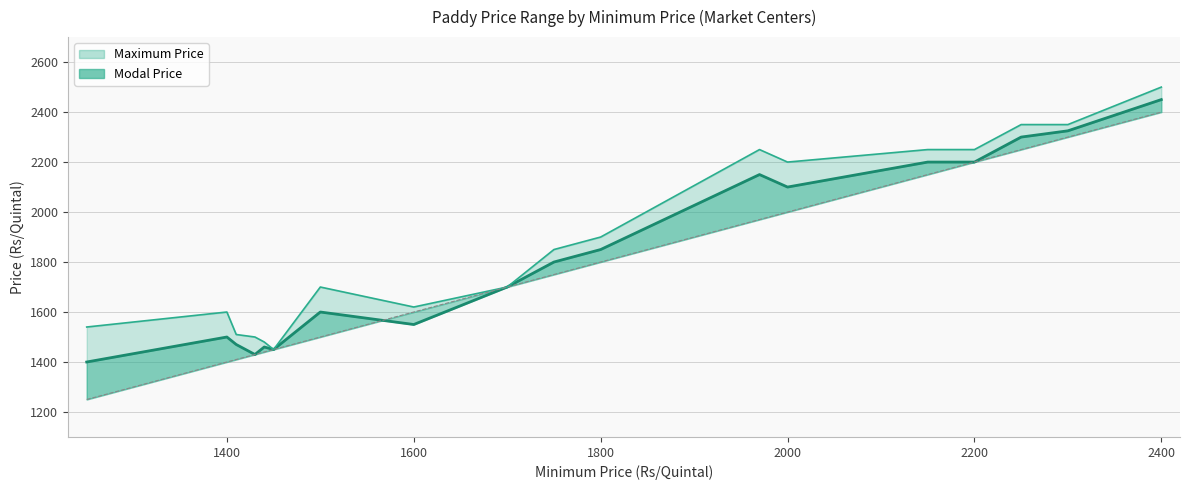

What is the sum of the Maximum Price values at 1600 and 1440?

3100